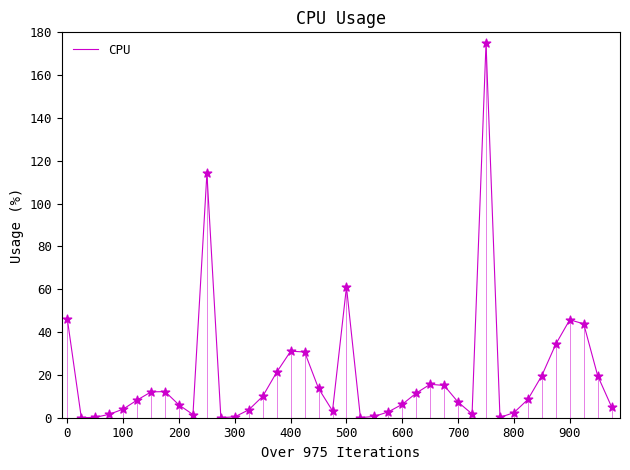

What is the greatest value displayed?

175.0